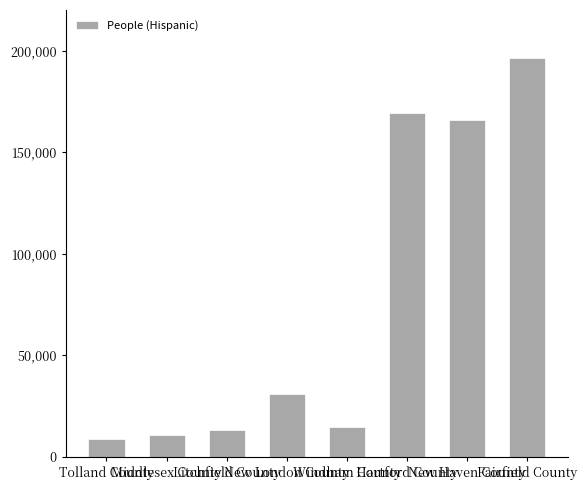

What is the value of the 3rd bar from the left?

13211